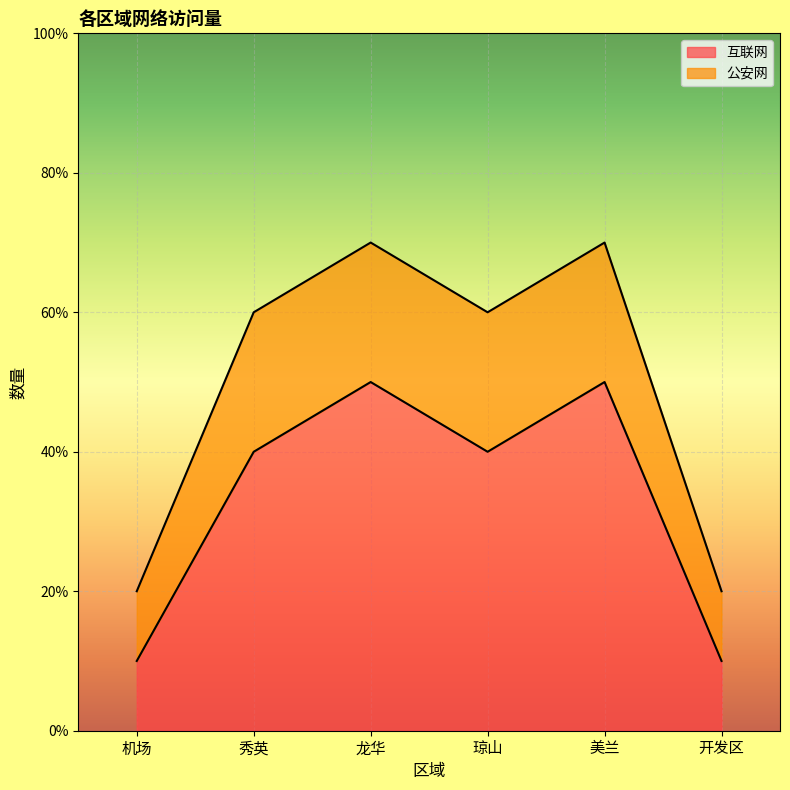

At 龙华, list the series in order from smallest to largest.

互联网, 公安网